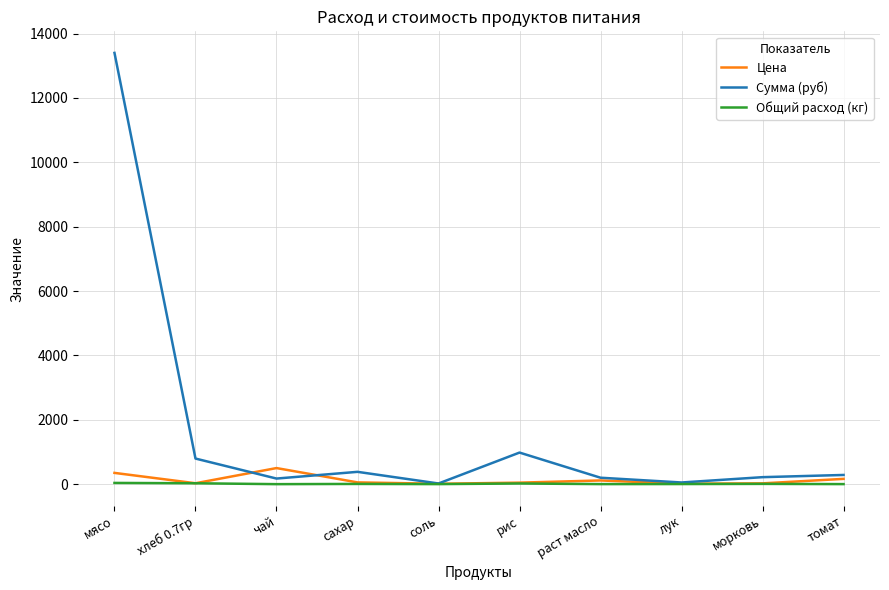

Which category has the highest value in the Сумма (руб) series?

мясо